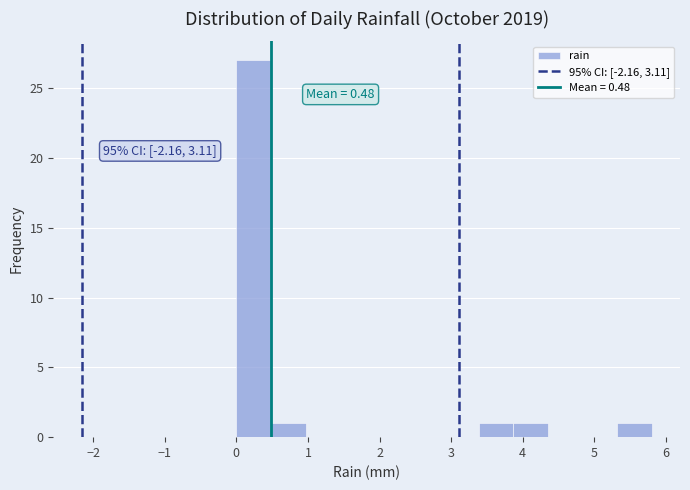

Over which range of the x-axis is the bar tallest?

0.0 to 0.5